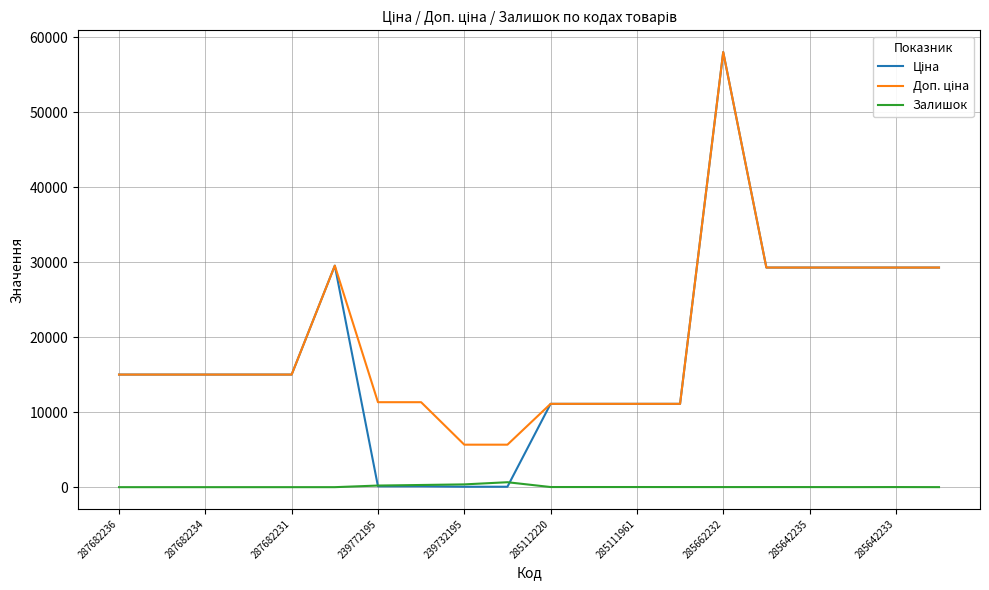

What is the greatest value displayed?

58037.0